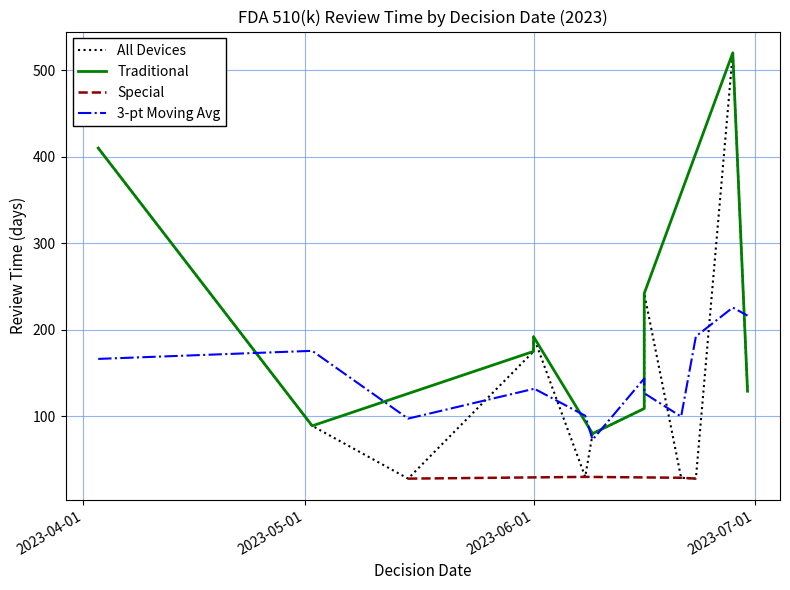

Count the number of categories in the chart.

13